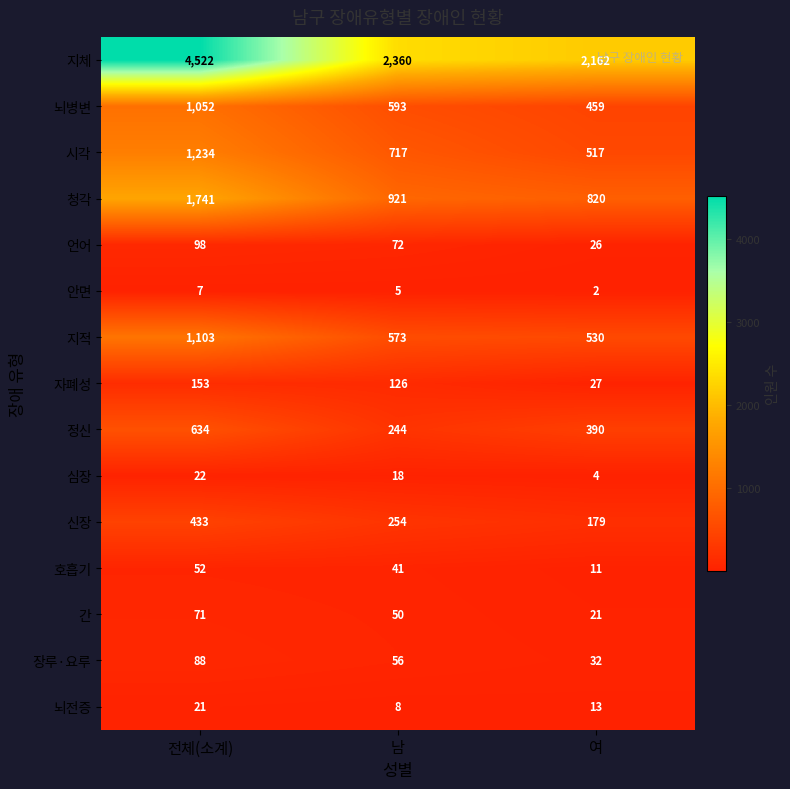

How many 언어 values are between 26 and 98?

3